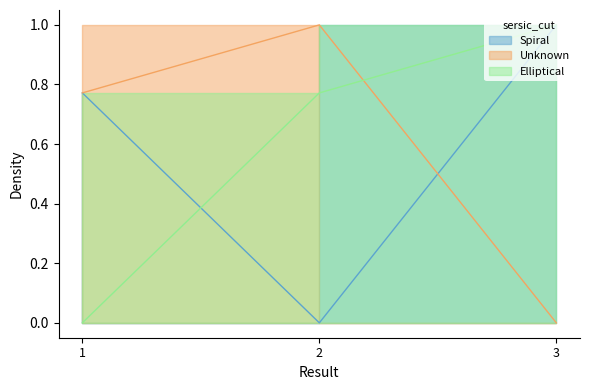

Reading right to left, extract all data points from this chart.

Spiral: 3=1.0	2=0.0	1=0.8
Unknown: 3=0.0	2=1.0	1=0.8
Elliptical: 3=1.0	2=0.8	1=0.0